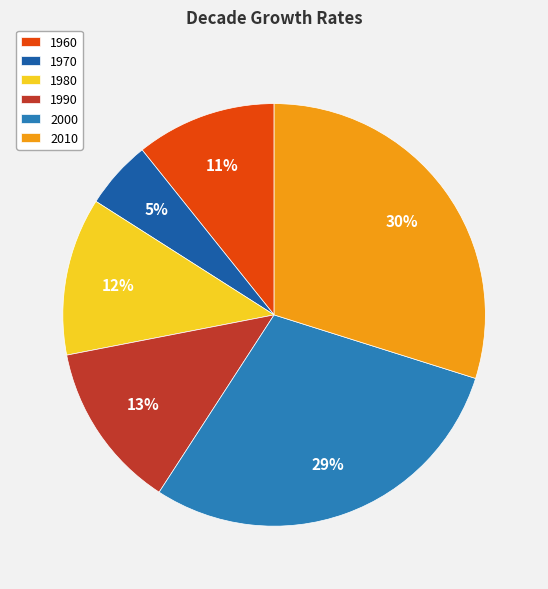

Is the sum of 1990 and 1960 greater than half?

No